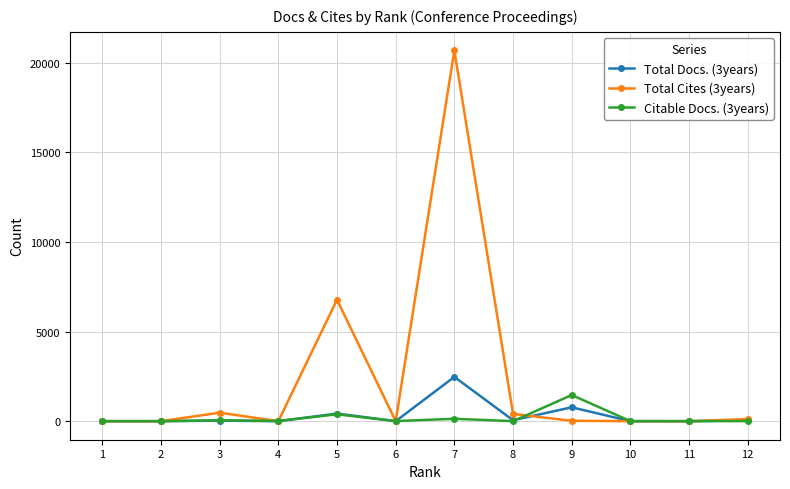

Rank the series by their maximum value, from highest to lowest.

Total Cites (3years), Total Docs. (3years), Citable Docs. (3years)